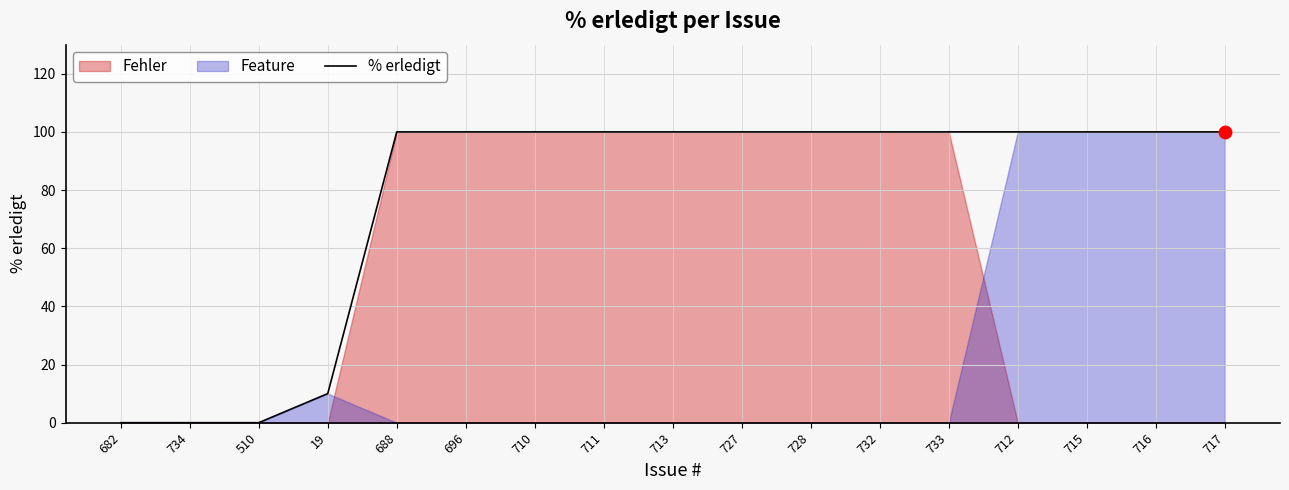

What is the change in value from 19 to 732?

+90